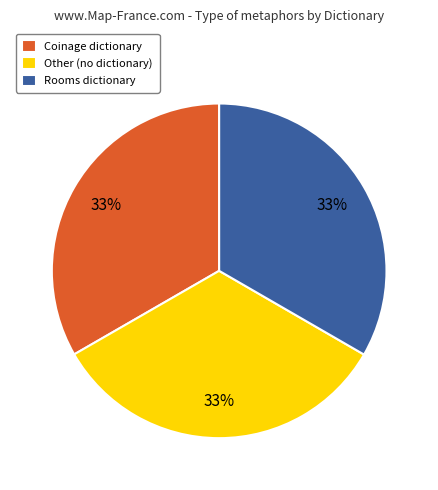

Combined, do Coinage dictionary and Other (no dictionary) account for over 50%?

Yes